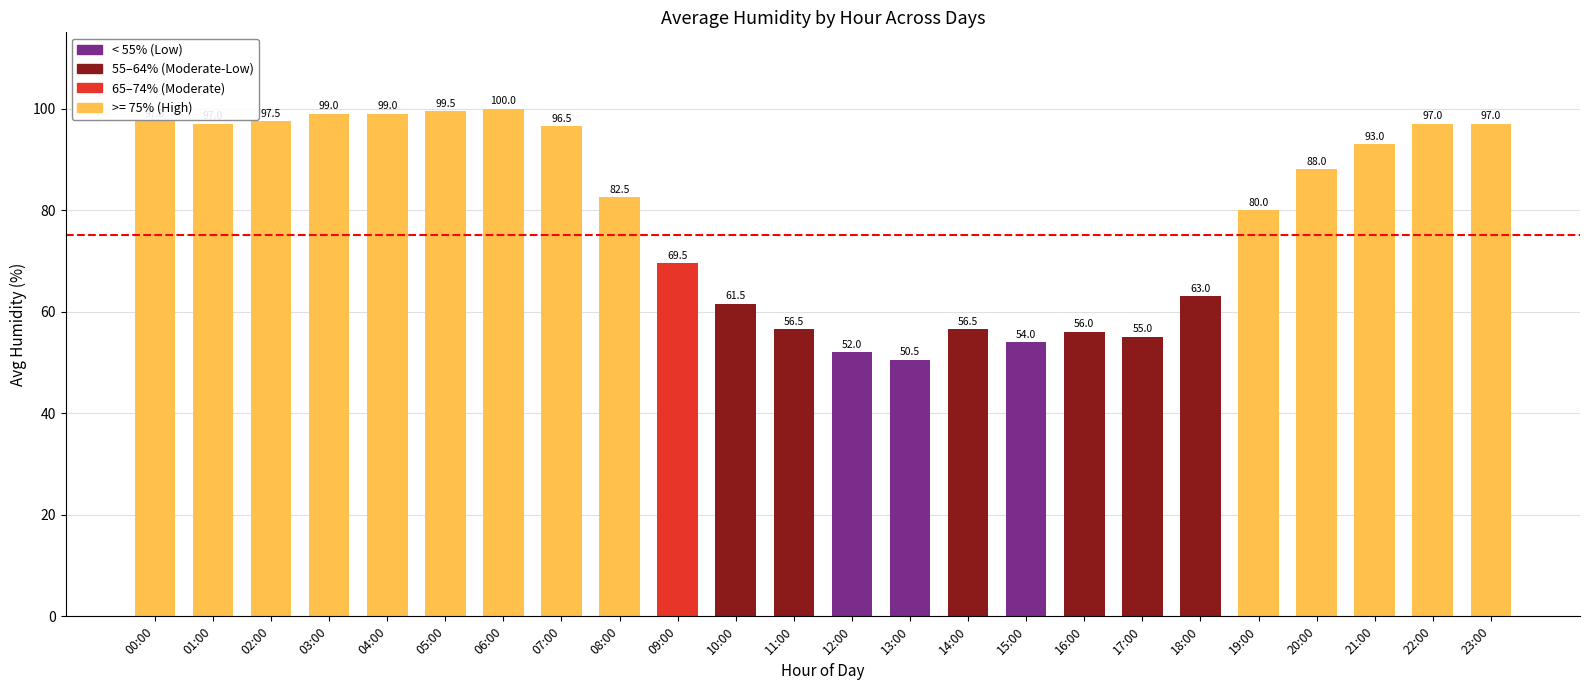

What is the approximate value at 18:00?

63.0